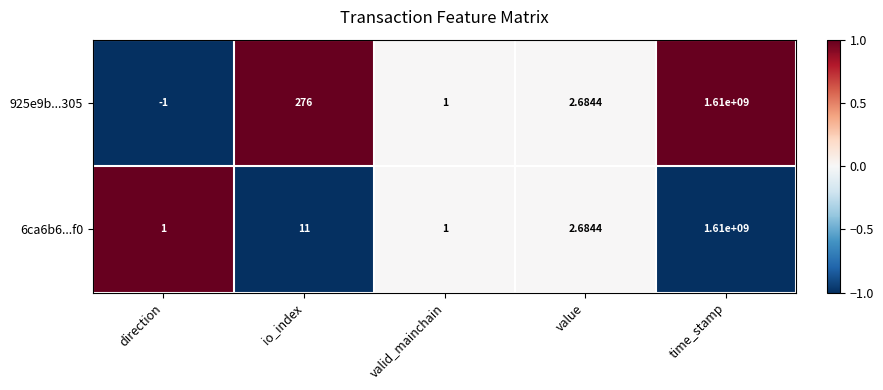

List the series in order of their overall mean, lowest first.

6ca6b6...f0, 925e9b...305